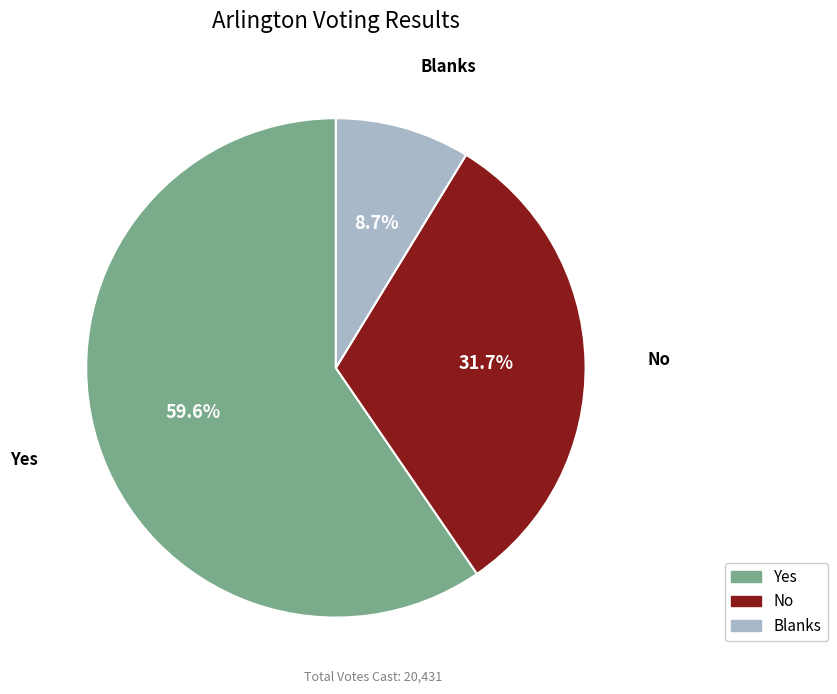

What percentage is the Yes slice, to the nearest percent?

60%